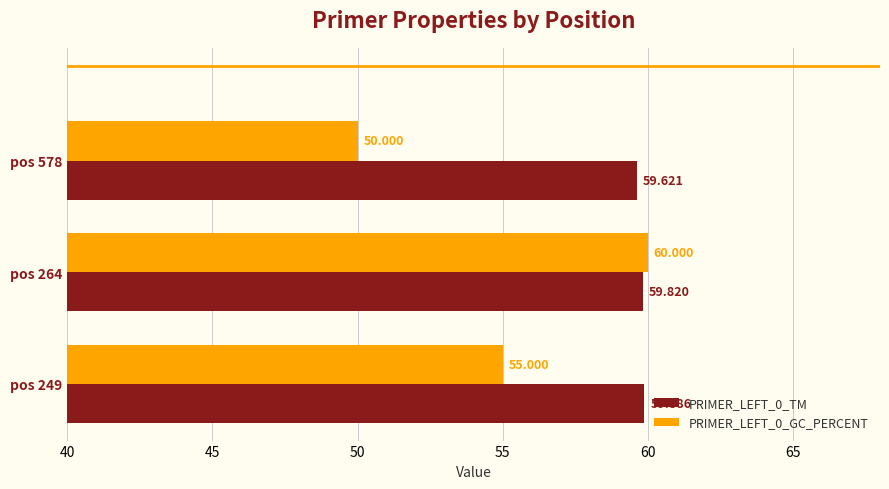

Is the value of PRIMER_LEFT_0_GC_PERCENT at pos 578 greater than the value of PRIMER_LEFT_0_TM at pos 249?

No